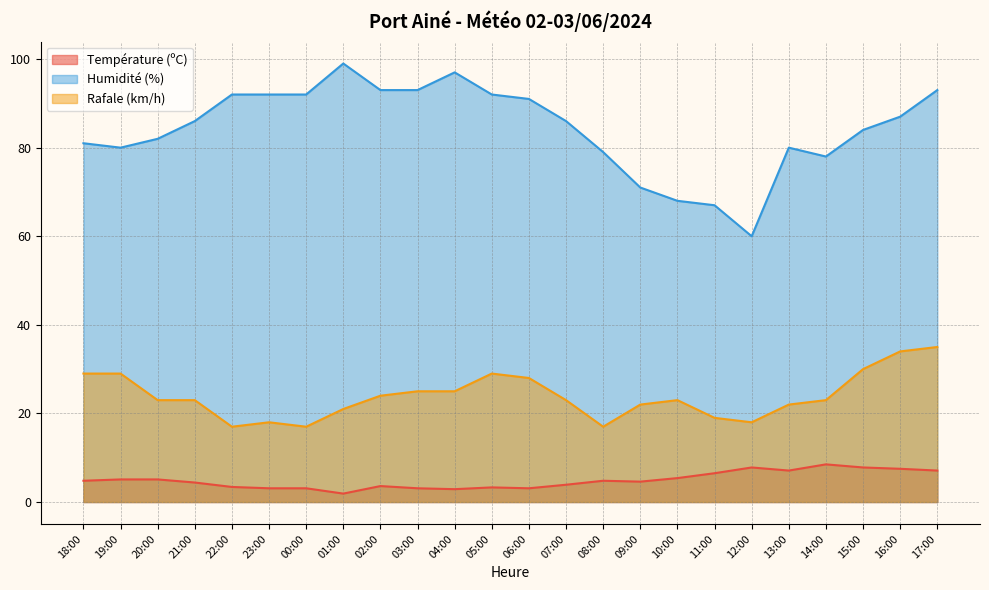

What is the difference between the maximum and minimum values in the Rafale (km/h) series?

18.0